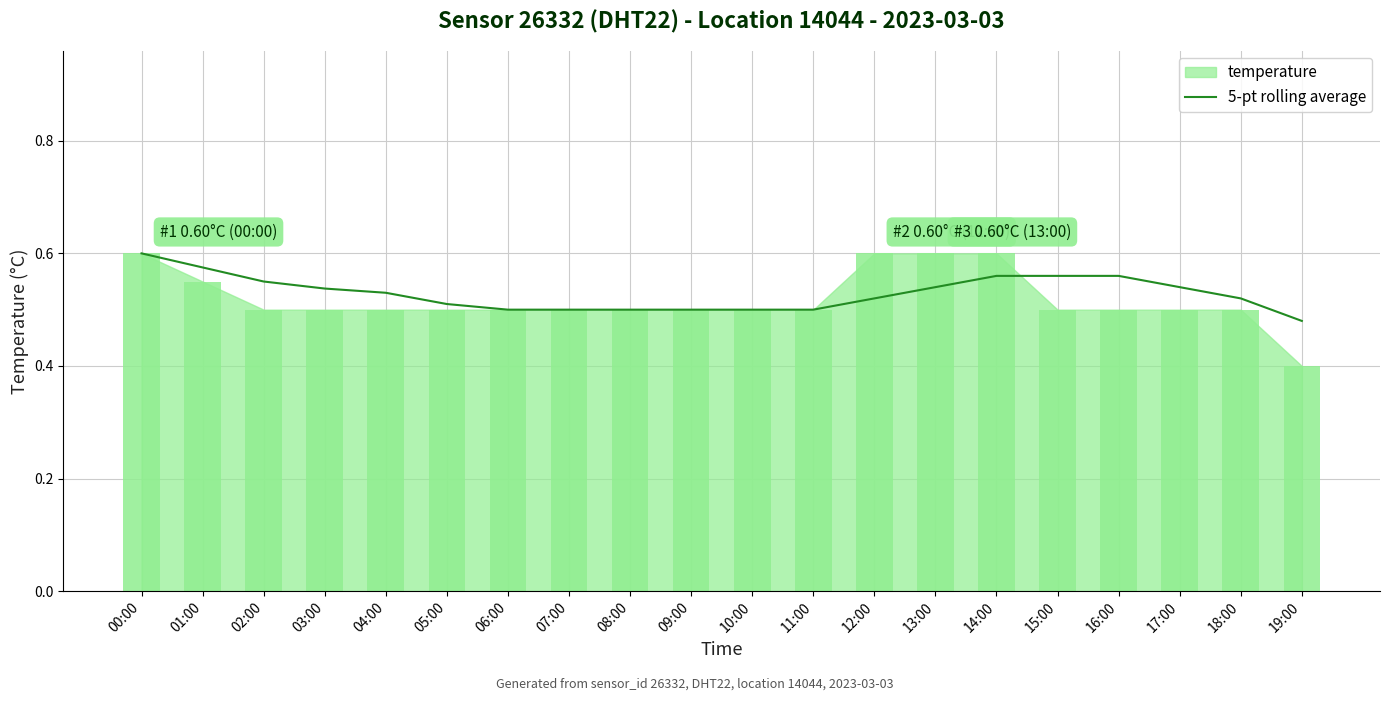

What is the label of the 16th bar from the right?

04:00